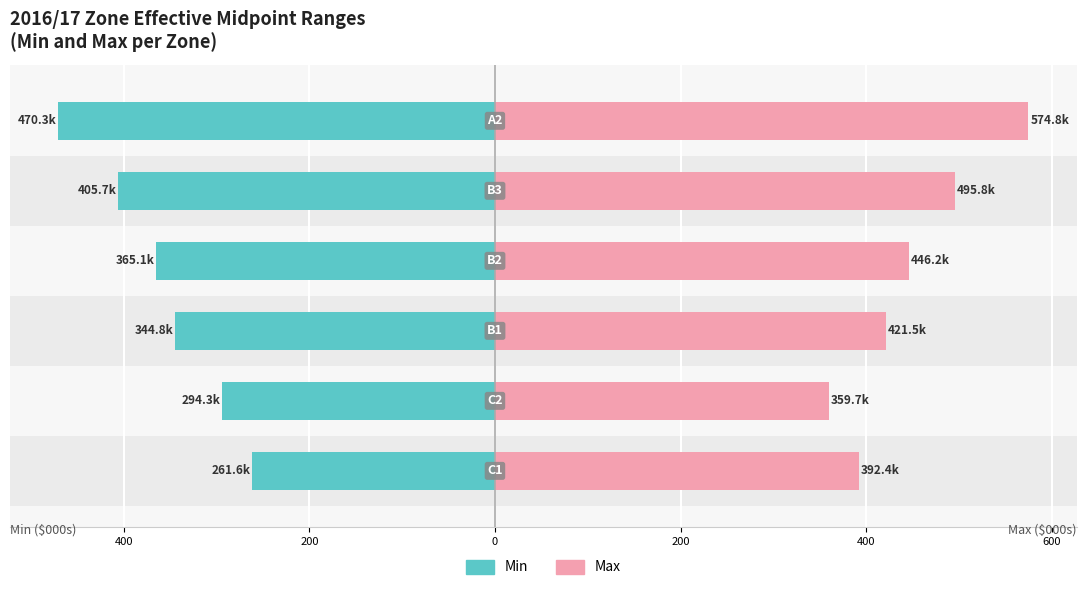

Reading left to right, what are all the values shown in this chart?

Min (000s): -261.6	-294.3	-344.8	-365.1	-405.7	-470.3
Max (000s): 392.4	359.7	421.5	446.2	495.8	574.8